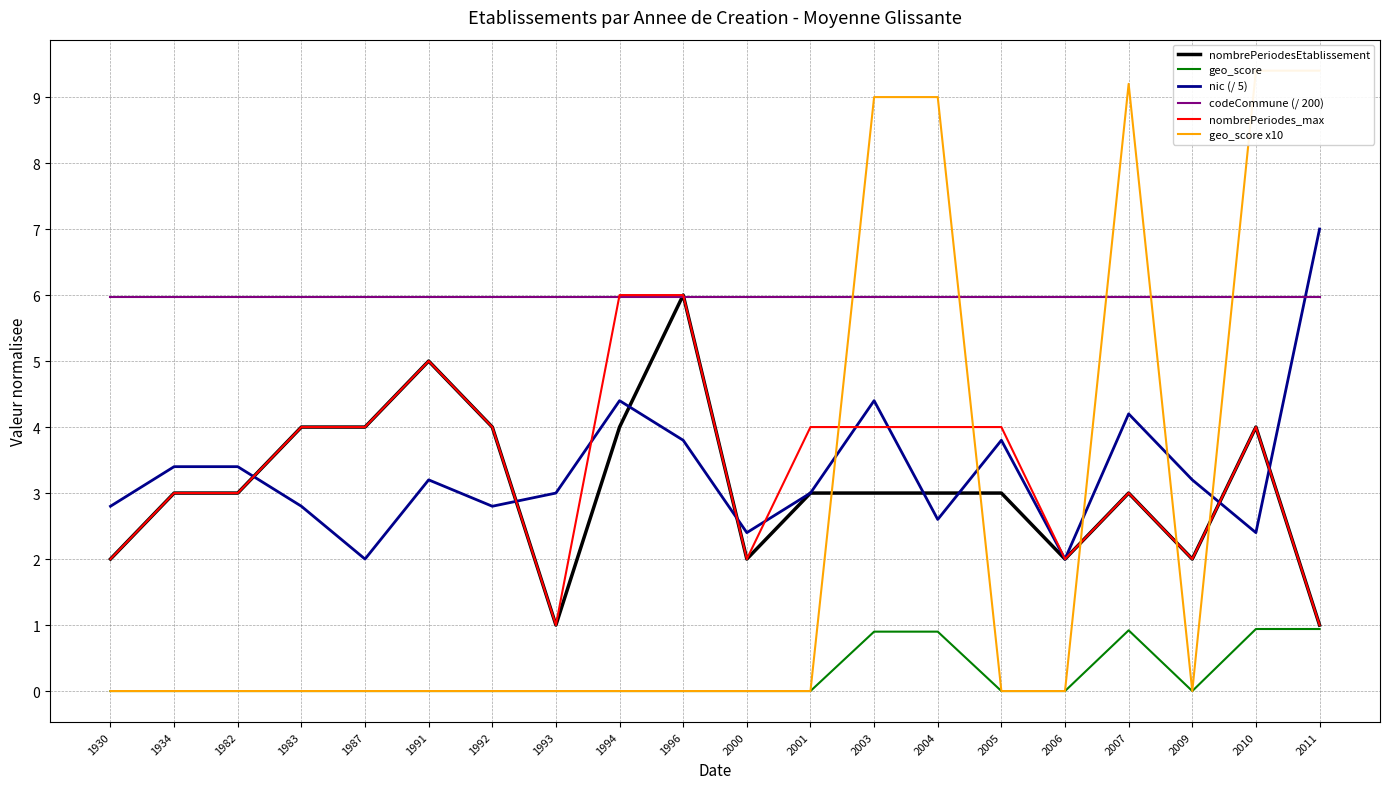

Reading right to left, transcribe all the data shown in this chart.

nombrePeriodesEtablissement: 2011=1.0	2010=4.0	2009=2.0	2007=3.0	2006=2.0	2005=3.0	2004=3.0	2003=3.0	2001=3.0	2000=2.0	1996=6.0	1994=4.0	1993=1.0	1992=4.0	1991=5.0	1987=4.0	1983=4.0	1982=3.0	1934=3.0	1930=2.0
geo_score: 2011=0.9	2010=0.9	2009=0.0	2007=0.9	2006=0.0	2005=0.0	2004=0.9	2003=0.9	2001=0.0	2000=0.0	1996=0.0	1994=0.0	1993=0.0	1992=0.0	1991=0.0	1987=0.0	1983=0.0	1982=0.0	1934=0.0	1930=0.0
nic (/ 5): 2011=7.0	2010=2.4	2009=3.2	2007=4.2	2006=2.0	2005=3.8	2004=2.6	2003=4.4	2001=3.0	2000=2.4	1996=3.8	1994=4.4	1993=3.0	1992=2.8	1991=3.2	1987=2.0	1983=2.8	1982=3.4	1934=3.4	1930=2.8
codeCommune (/ 200): 2011=6.0	2010=6.0	2009=6.0	2007=6.0	2006=6.0	2005=6.0	2004=6.0	2003=6.0	2001=6.0	2000=6.0	1996=6.0	1994=6.0	1993=6.0	1992=6.0	1991=6.0	1987=6.0	1983=6.0	1982=6.0	1934=6.0	1930=6.0
nombrePeriodes_max: 2011=1.0	2010=4.0	2009=2.0	2007=3.0	2006=2.0	2005=4.0	2004=4.0	2003=4.0	2001=4.0	2000=2.0	1996=6.0	1994=6.0	1993=1.0	1992=4.0	1991=5.0	1987=4.0	1983=4.0	1982=3.0	1934=3.0	1930=2.0
geo_score x10: 2011=9.4	2010=9.4	2009=0.0	2007=9.2	2006=0.0	2005=0.0	2004=9.0	2003=9.0	2001=0.0	2000=0.0	1996=0.0	1994=0.0	1993=0.0	1992=0.0	1991=0.0	1987=0.0	1983=0.0	1982=0.0	1934=0.0	1930=0.0